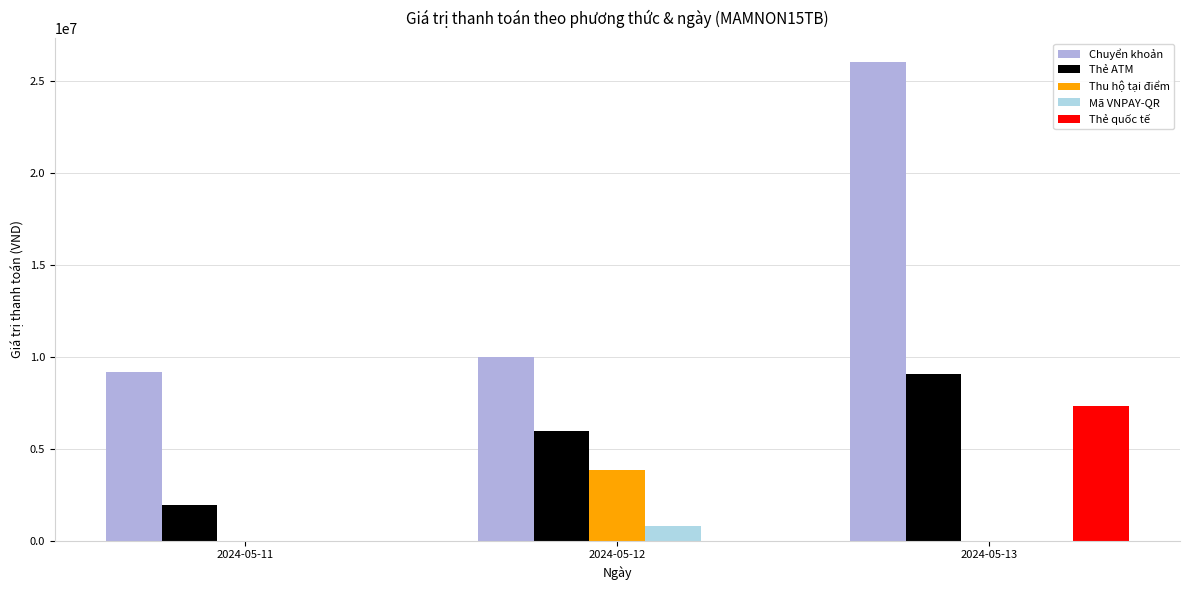

Are the bars horizontal?

No